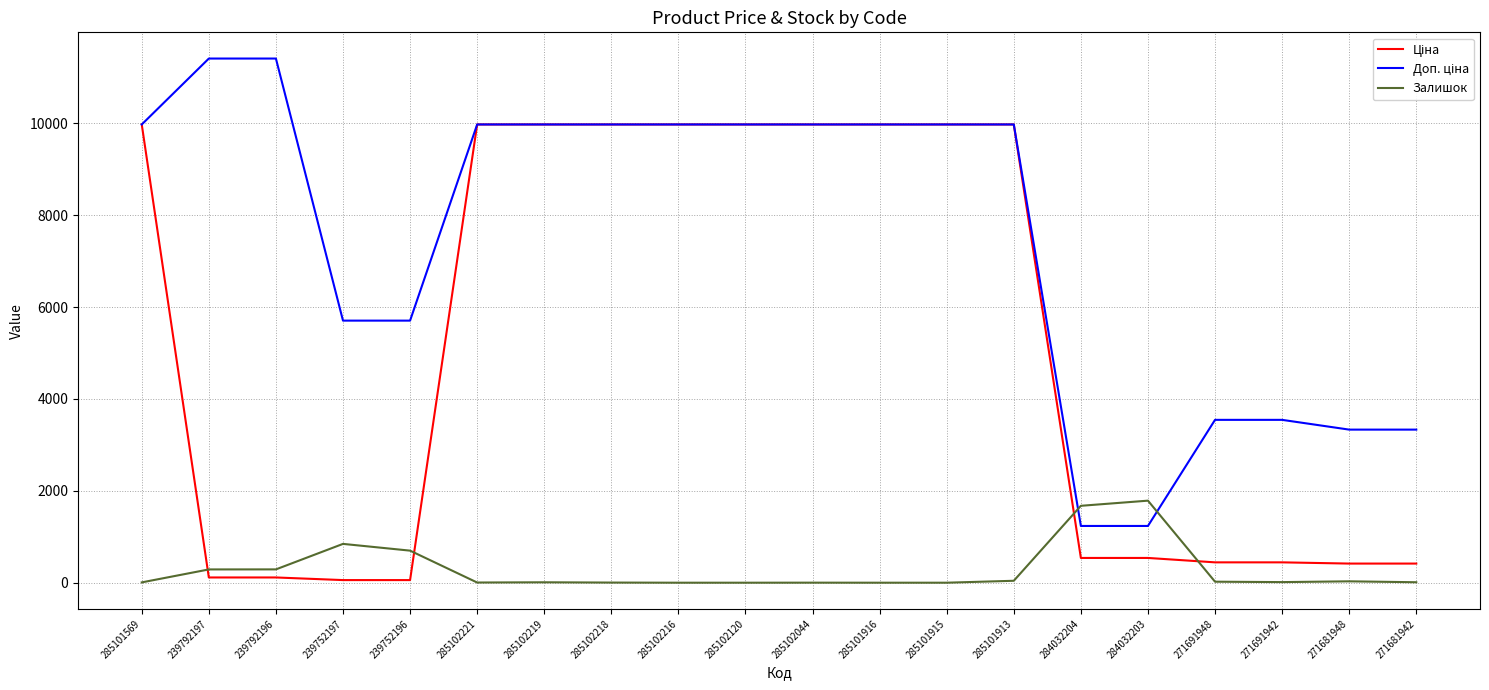

Count the number of categories in the chart.

20